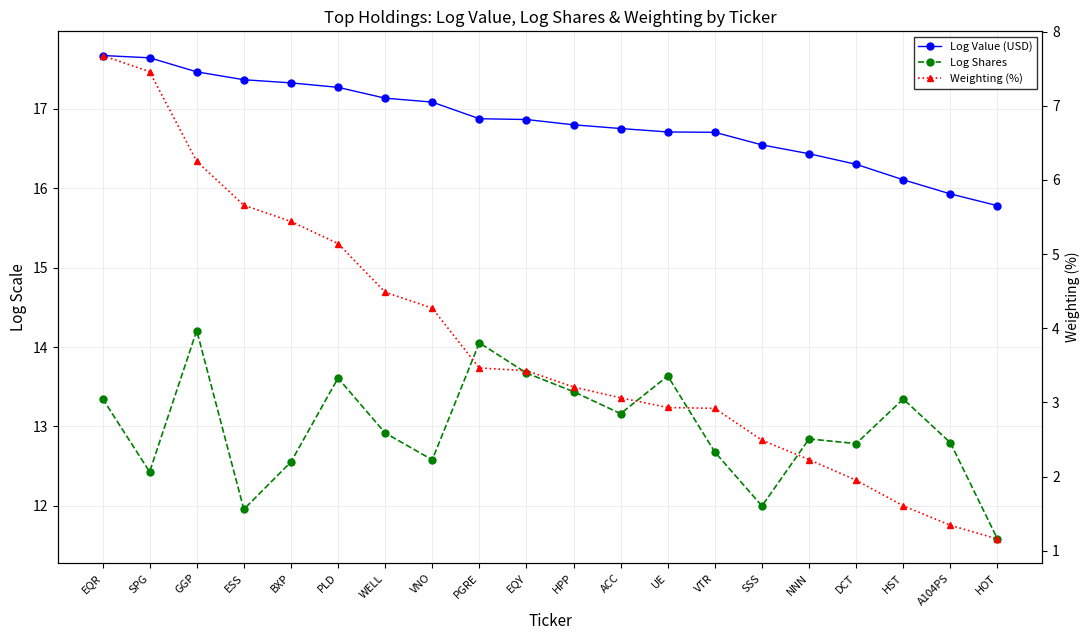

Which category has the highest value across all series?

EQR